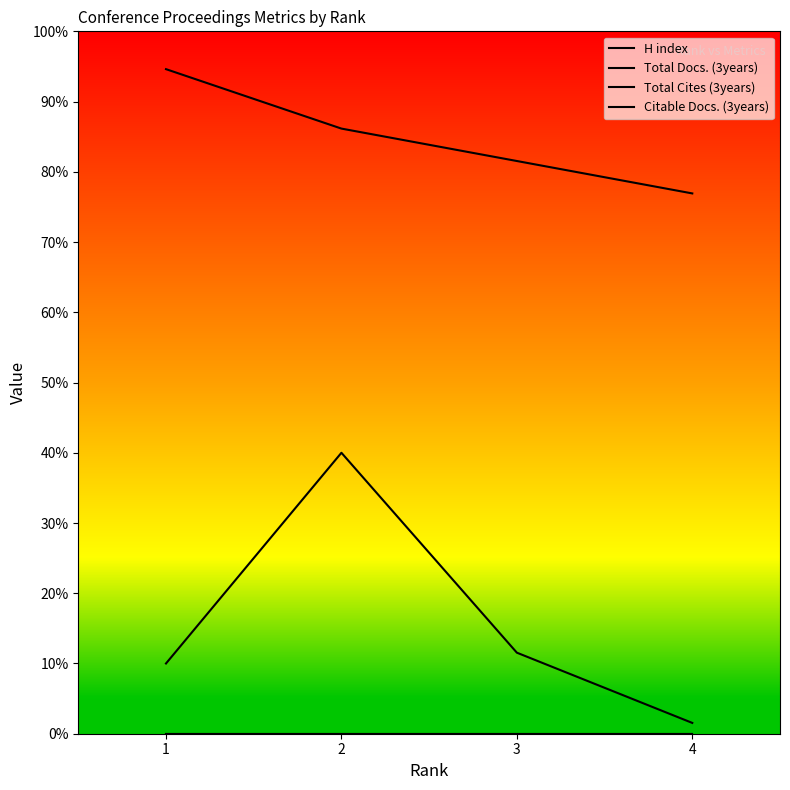

True or false: Total Cites (3years) has more than 1 points higher than both neighbors.

False